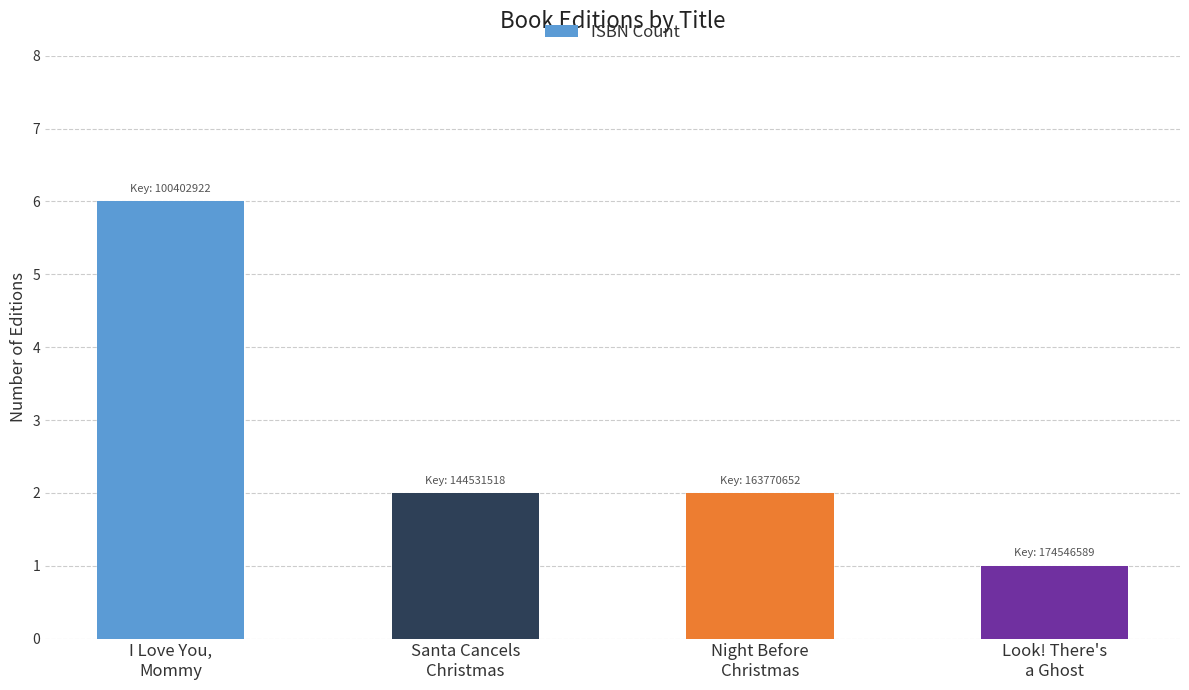

What is the difference between the maximum and minimum values?

5